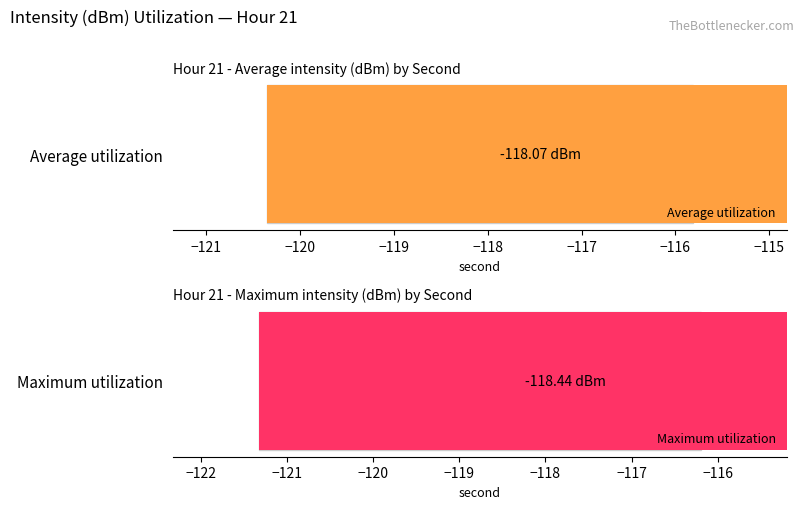

Reading left to right, list all the values displayed in this chart.

Average utilization: -117.8	-116.7	-120.4	-117.1	-116.0	-119.7	-118.4	-115.8	-118.1	-118.7	-118.0	-117.6	-116.9	-119.1	-119.2	-117.5	-120.2	-116.9	-118.8	-118.5
Maximum utilization: -116.4	-119.0	-119.1	-118.2	-116.7	-119.2	-118.9	-116.9	-121.3	-118.7	-118.3	-119.0	-117.5	-121.0	-116.2	-117.8	-116.9	-121.0	-119.6	-116.9